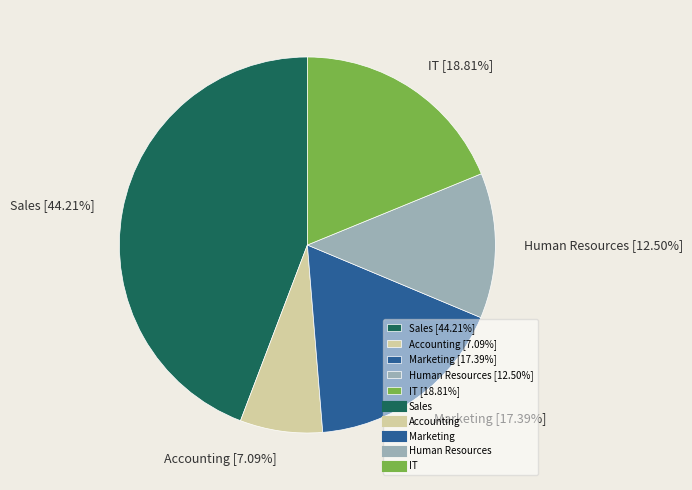

Combined, do Marketing [17.39%] and Human Resources [12.50%] account for over 50%?

No